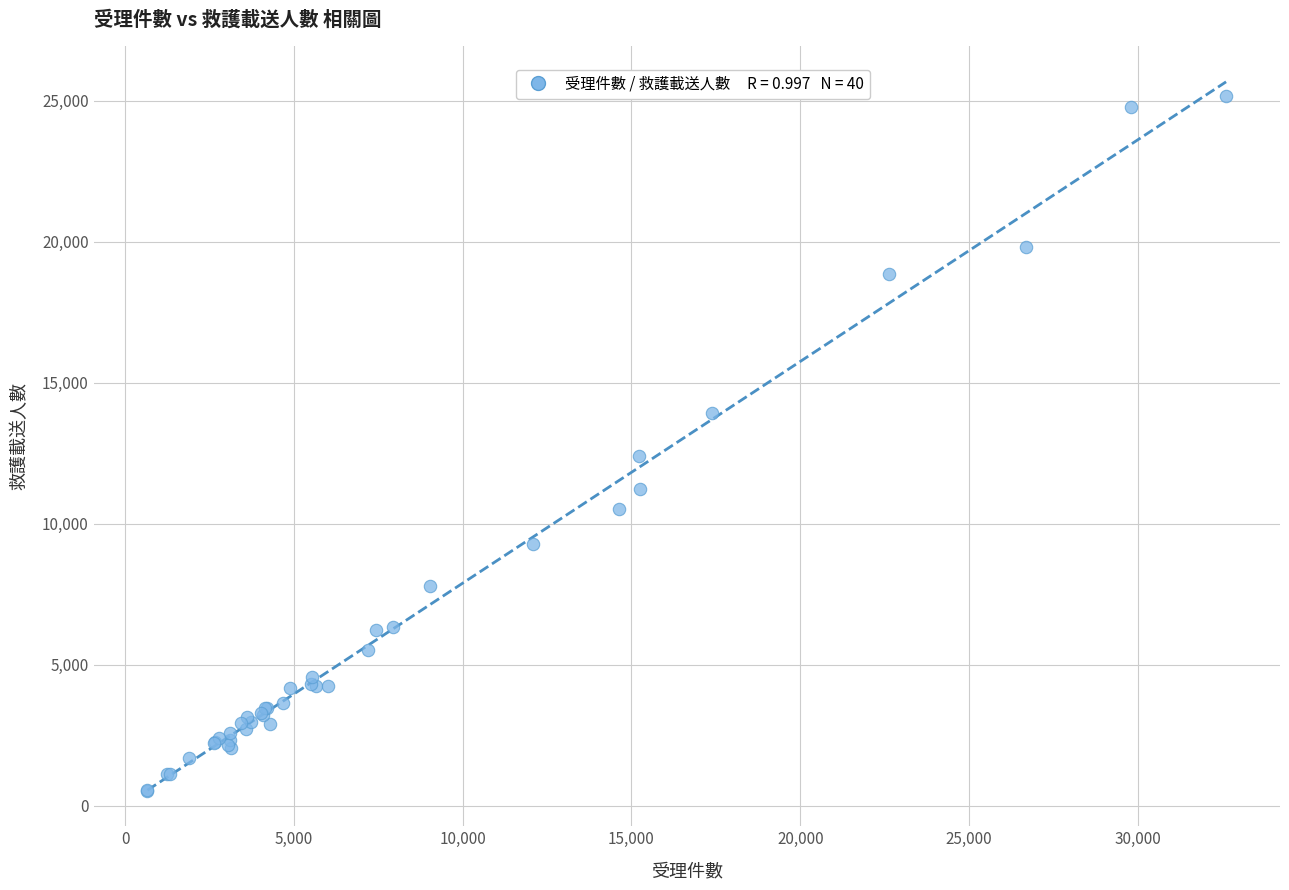

What Y value in the scatter plot is closest to 12842?

12399